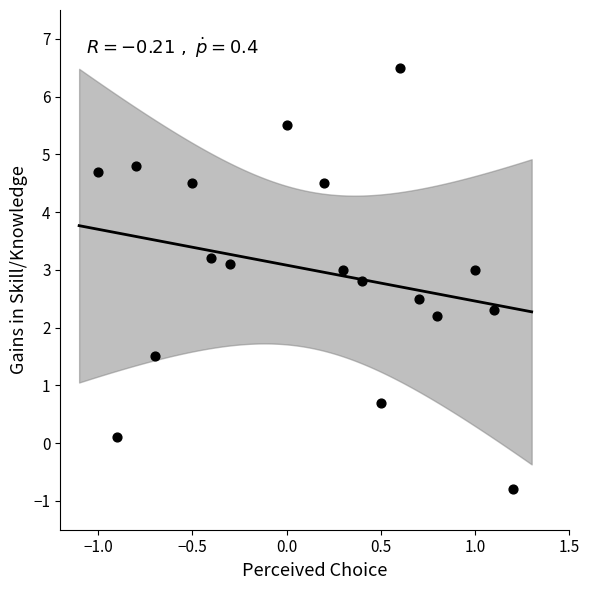

What Y value in the scatter plot is closest to 2?

2.2